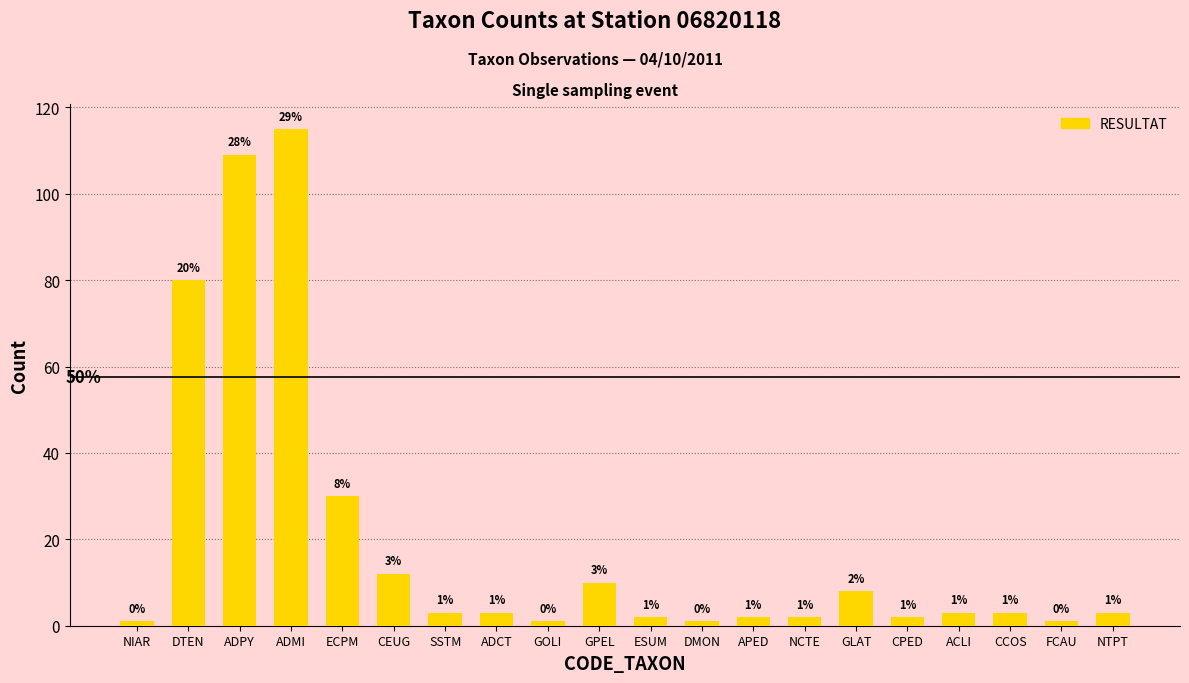

What position from the right is ECPM?

16